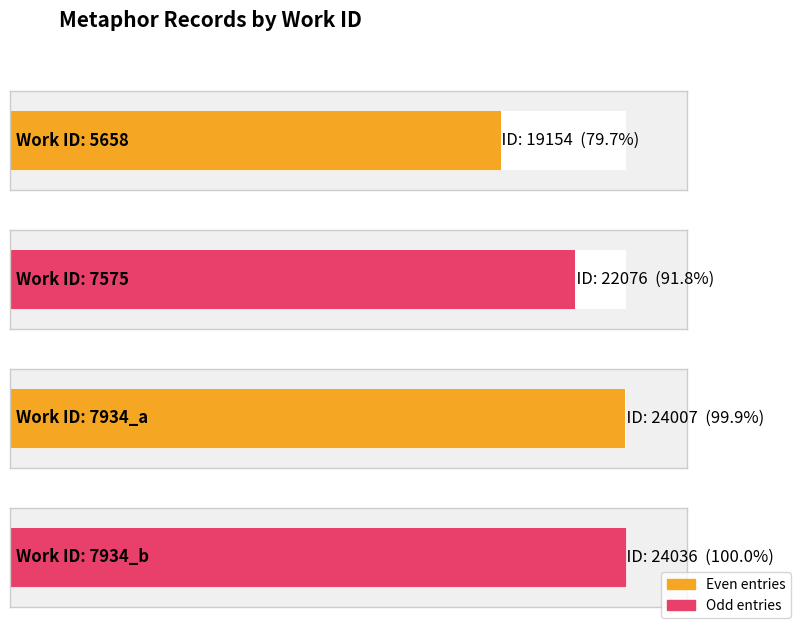

Reading left to right, extract all data points from this chart.

19154	22076	24007	24036